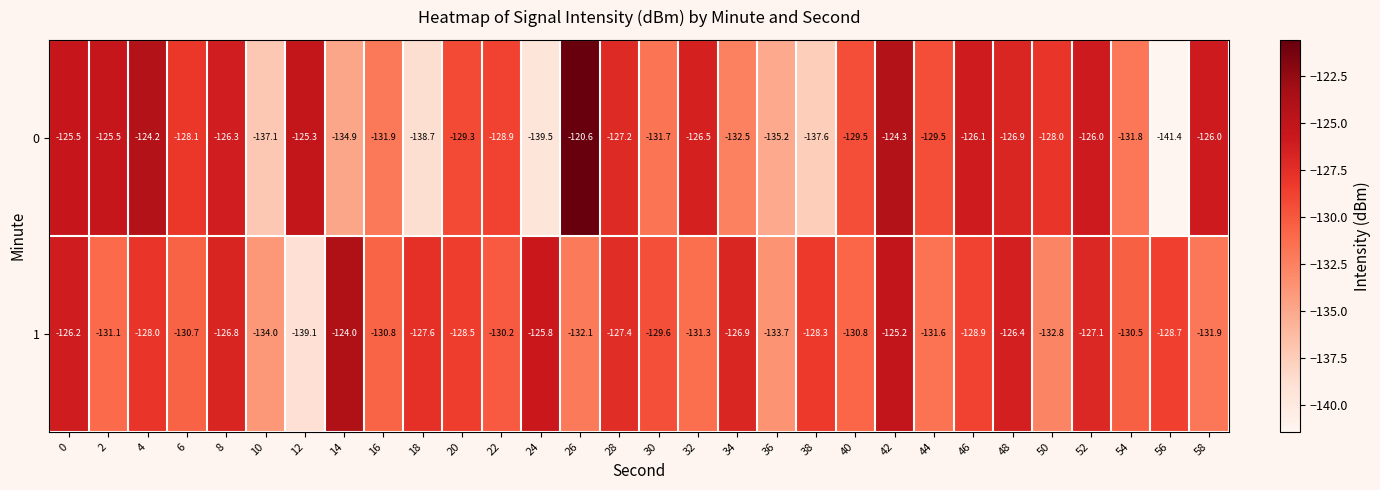

What is the difference between the maximum and minimum values in the 1 series?

15.1